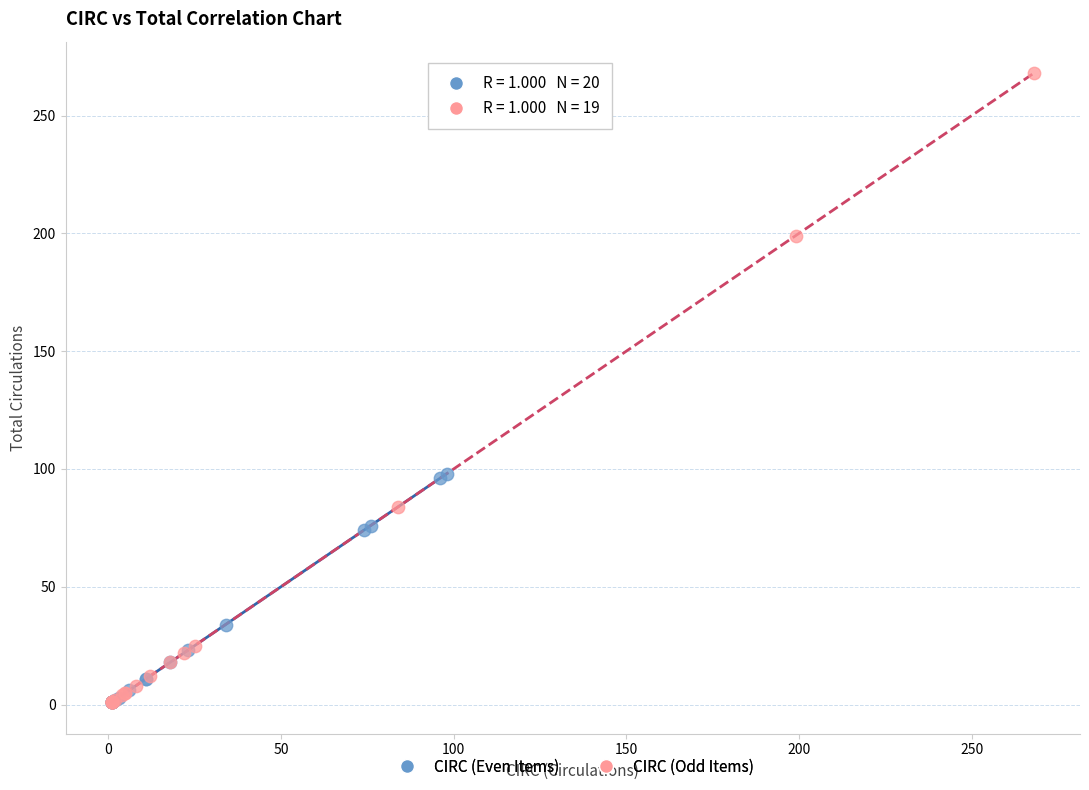

Which series has the widest spread of Y values?

CIRC (Odd Items)